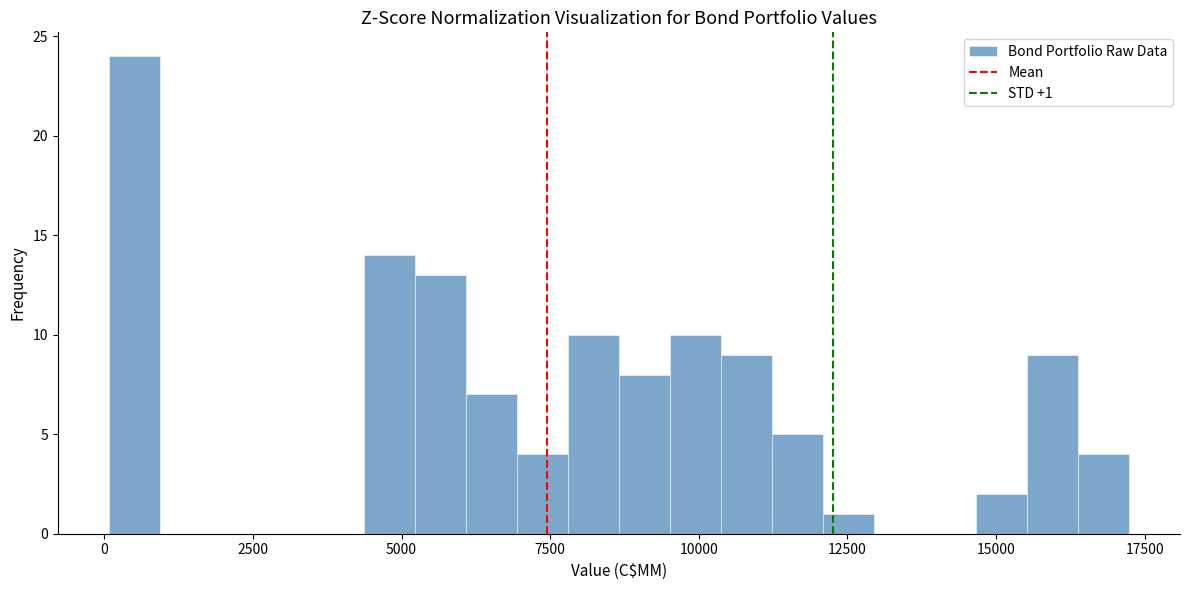

Read against the x-axis, roughly where is the centre of the tallest bar?

500